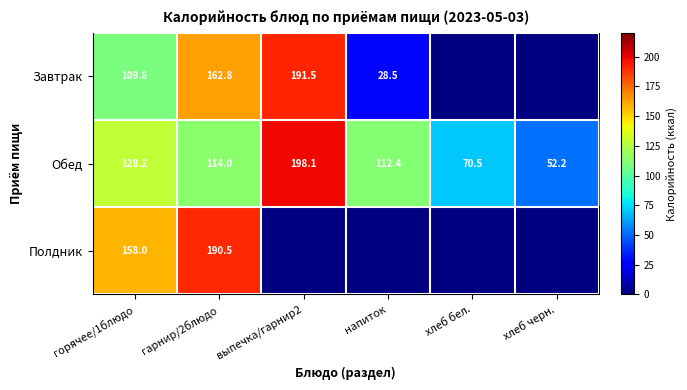

What is the sum of the Обед values at горячее/1блюдо and напиток?

240.6